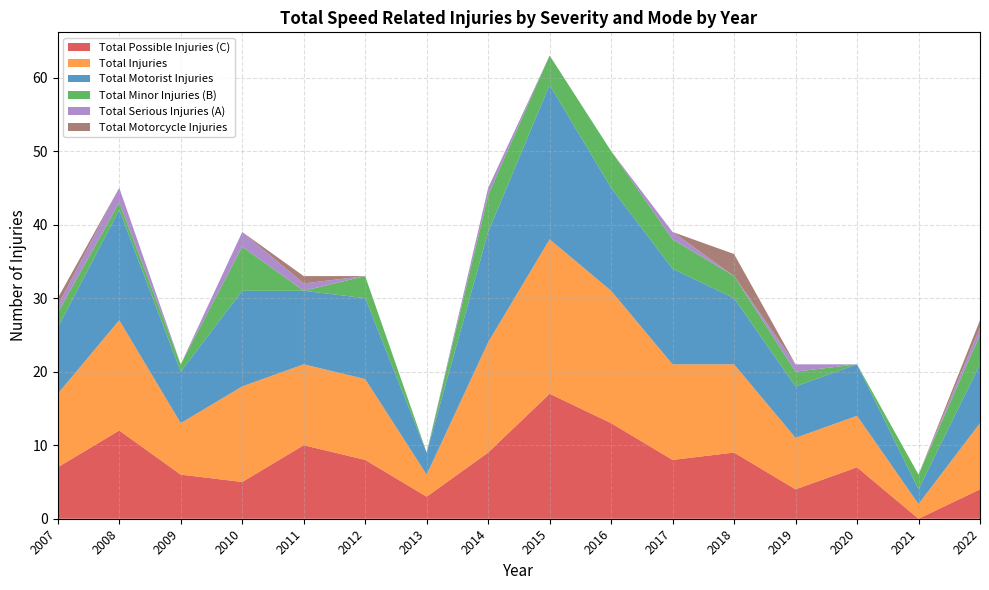

Reading right to left, list all the values displayed in this chart.

Total Possible Injuries (C): 4	0	7	4	9	8	13	17	9	3	8	10	5	6	12	7
Total Injuries: 9	2	7	7	12	13	18	21	15	3	11	11	13	7	15	10
Total Motorist Injuries: 8	2	7	7	9	13	14	21	15	3	11	10	13	7	15	9
Total Minor Injuries (B): 4	2	0	2	3	4	5	4	5	0	3	0	6	1	1	2
Total Serious Injuries (A): 1	0	0	1	0	1	0	0	1	0	0	1	2	0	2	1
Total Motorcycle Injuries: 1	0	0	0	3	0	0	0	0	0	0	1	0	0	0	1